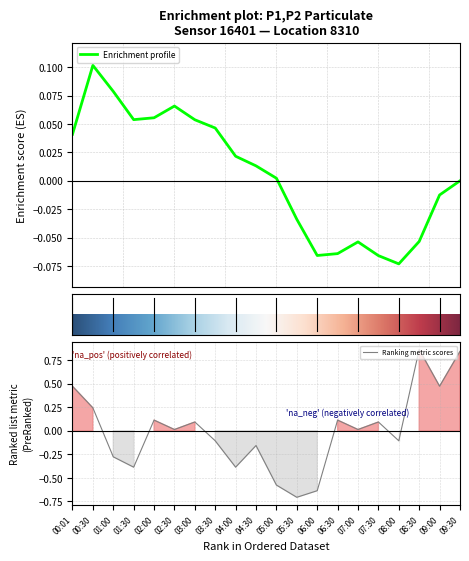

Which category has the lowest value in the Ranking metric scores series?

05:30